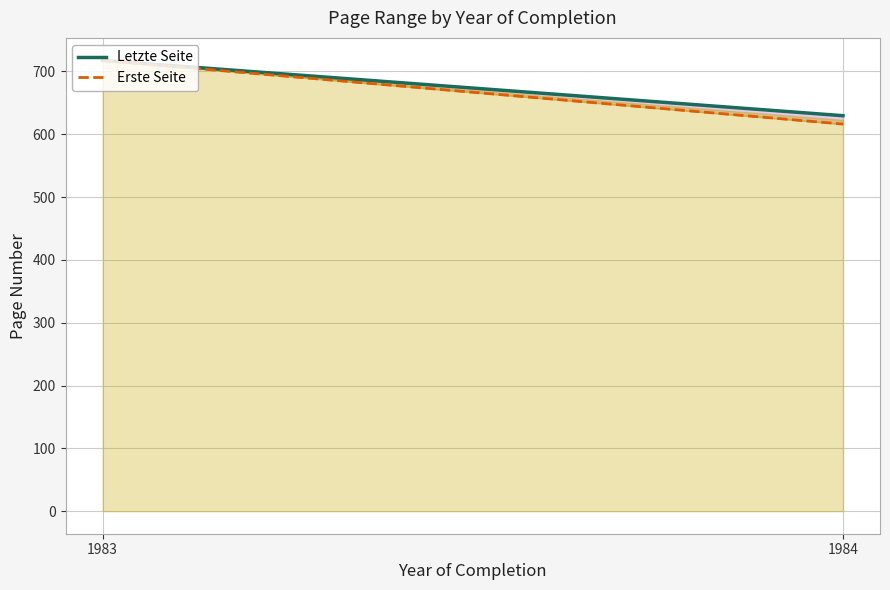

How many lines are shown in the chart?

2